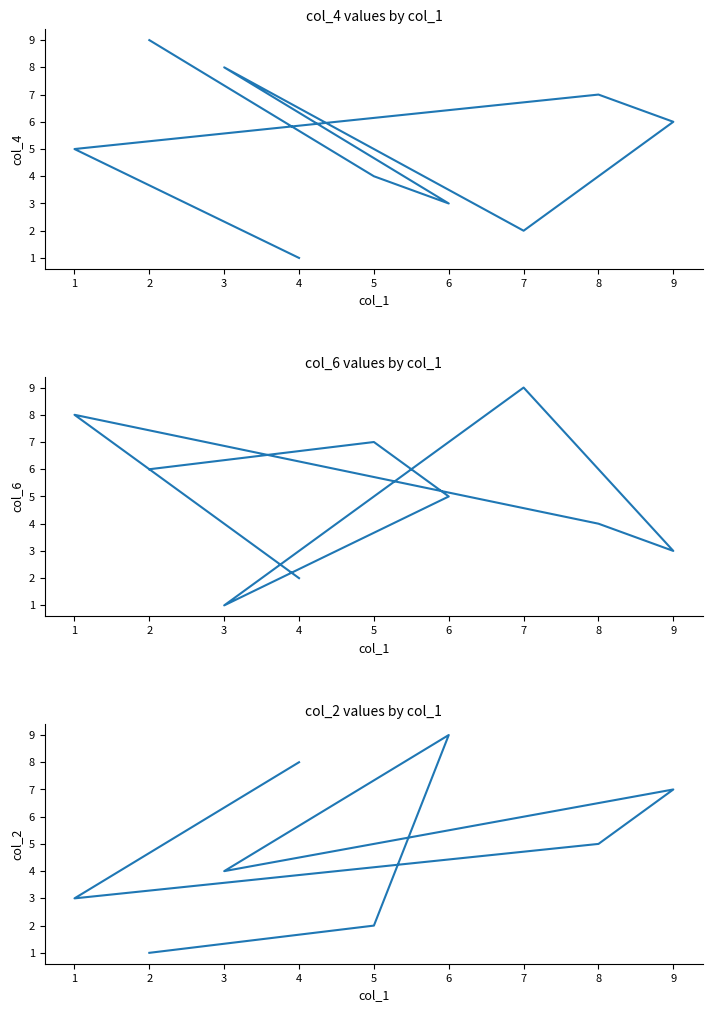

Between 6 and 4, which is larger?

6